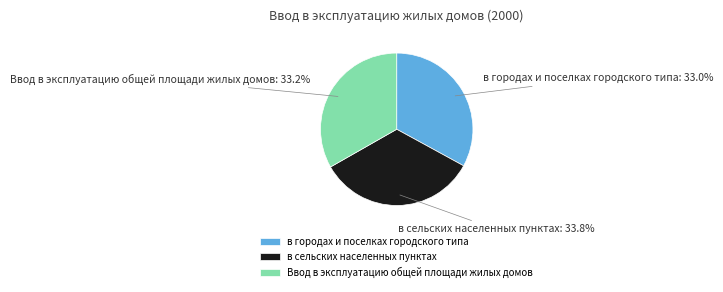

Approximately how many times larger is the value at в сельских населенных пунктах compared to Ввод в эксплуатацию общей площади жилых домов?

1.0